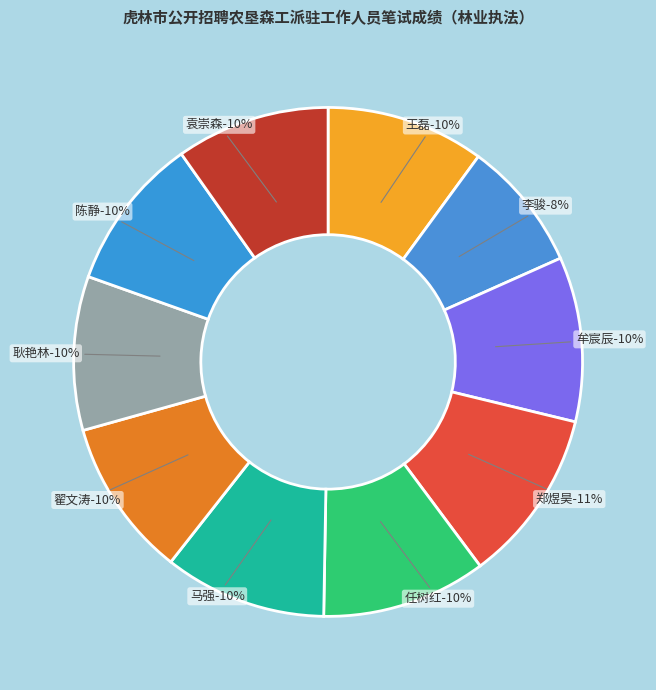

What is the smallest slice in the pie chart?

李骏